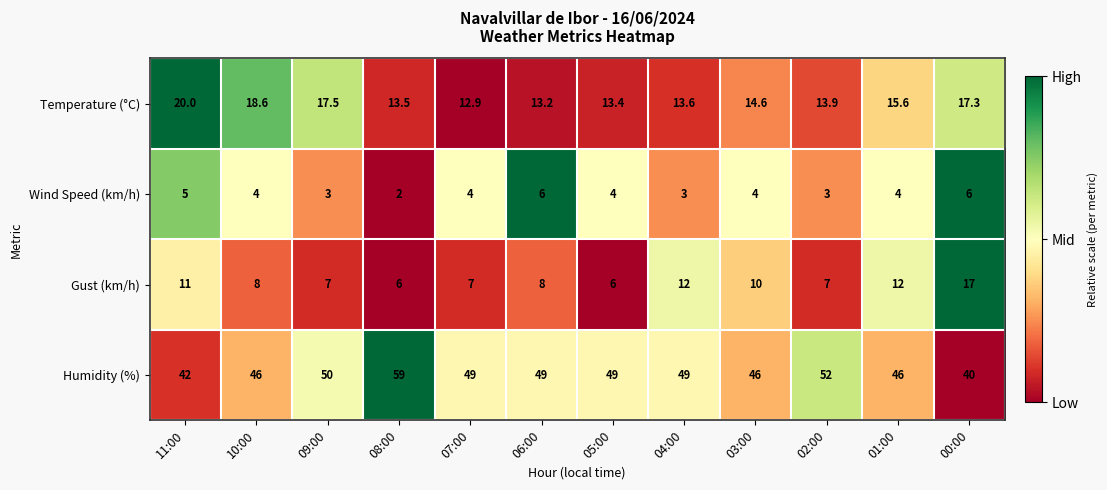

How many values in the Humidity (%) series are below 49?

5